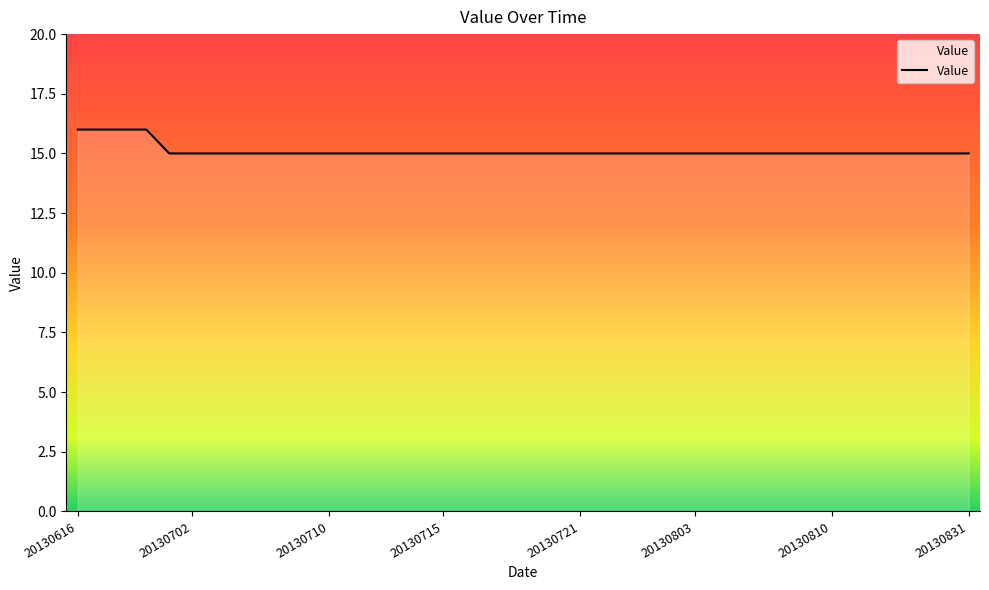

What is the maximum value shown in the chart?

16